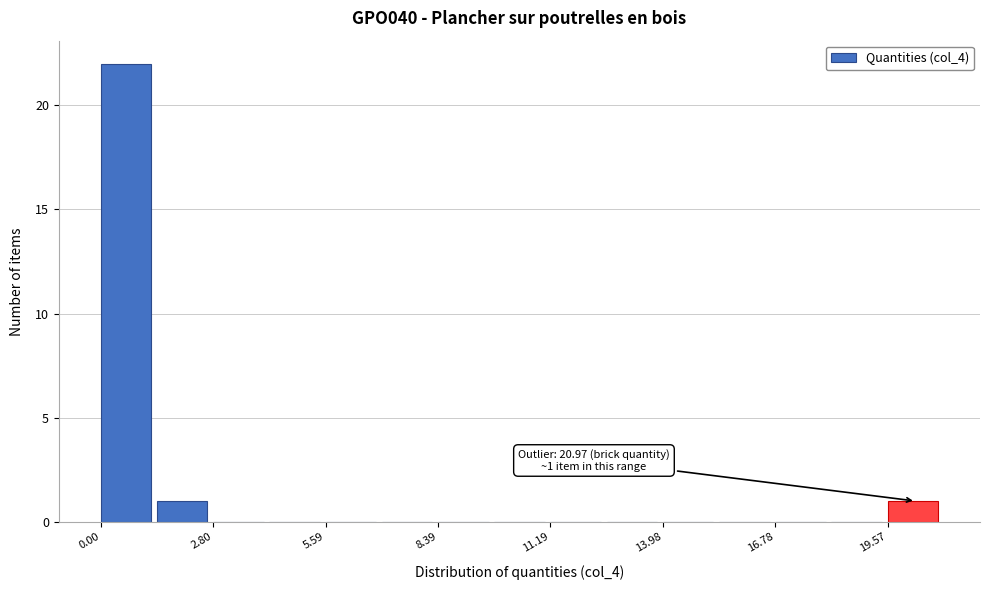

Read against the x-axis, roughly where is the centre of the tallest bar?

0.5